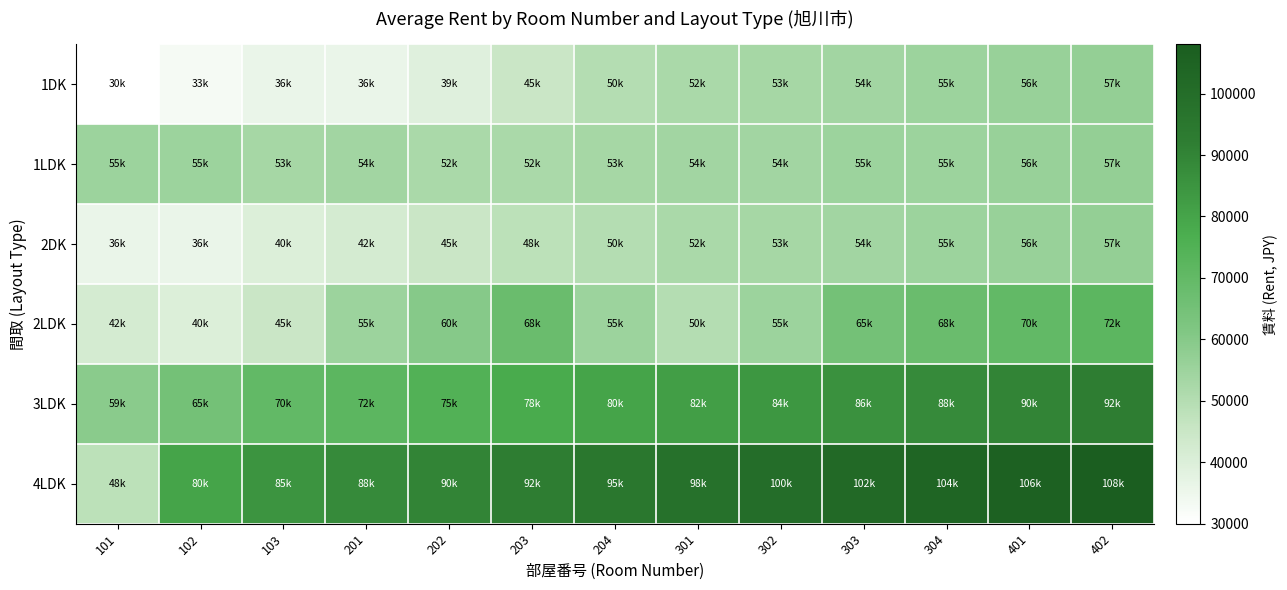

How many data points does each series have?

13